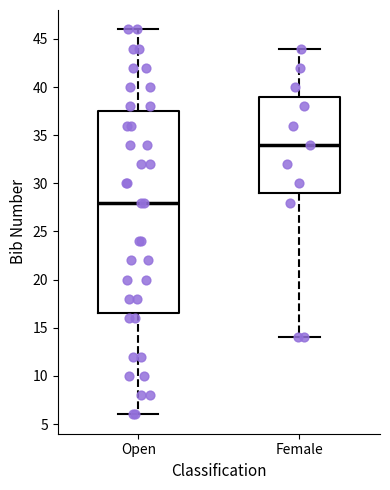

Comparing the boxes themselves (not the whiskers), which one is the tallest?

Open